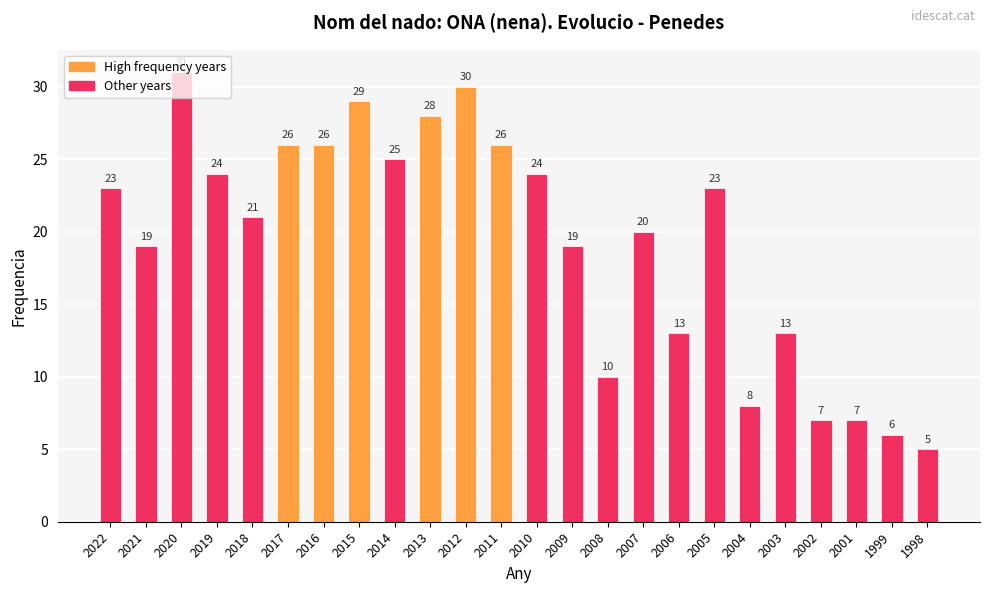

What is the difference between the values at 2015 and 2003?

16